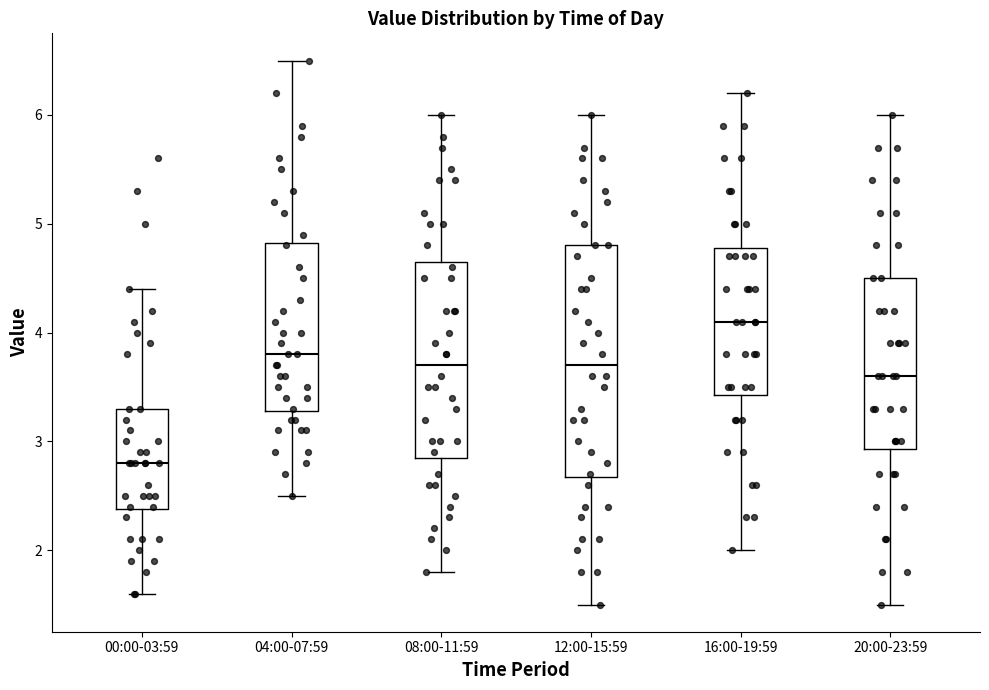

Reading left to right, read every box against the y-axis: the position of its median line, the range the box covers, and the ends of its whiskers. The values are not printed on the chart, so give them approximately, as read against the axis.

00:00-03:59: median 2.8, box 2.4 to 3.3, whiskers 1.6 to 4.4
04:00-07:59: median 3.8, box 3.3 to 4.8, whiskers 2.5 to 6.5
08:00-11:59: median 3.7, box 2.9 to 4.7, whiskers 1.8 to 6.0
12:00-15:59: median 3.7, box 2.7 to 4.8, whiskers 1.5 to 6.0
16:00-19:59: median 4.1, box 3.4 to 4.8, whiskers 2.0 to 6.2
20:00-23:59: median 3.6, box 2.9 to 4.5, whiskers 1.5 to 6.0